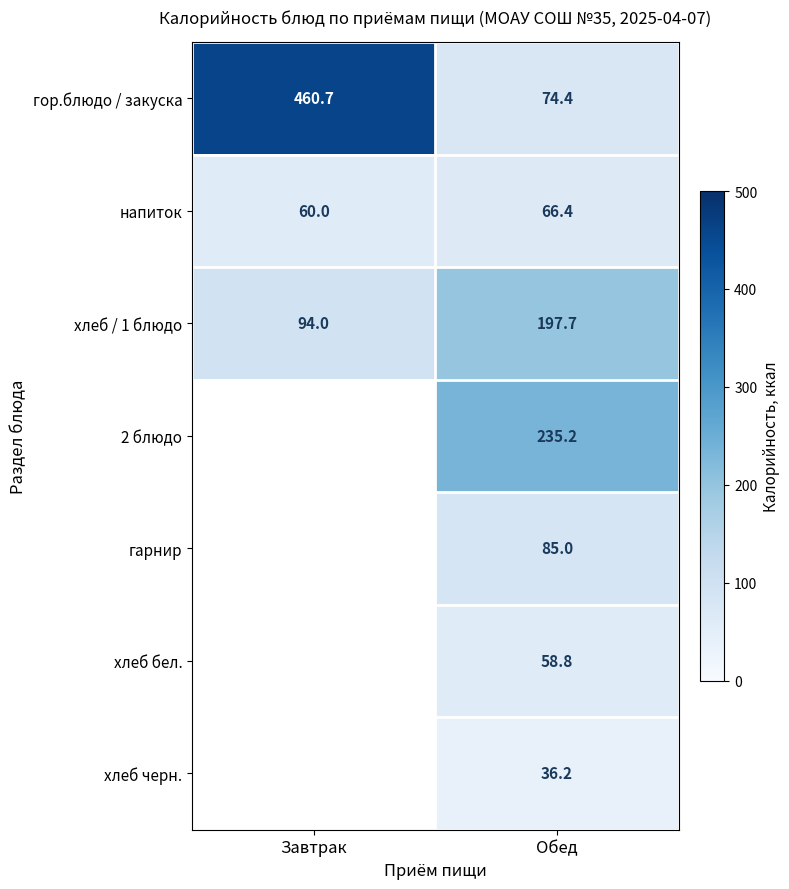

Is the value of хлеб / 1 блюдо at Обед greater than the value of гарнир at Обед?

Yes